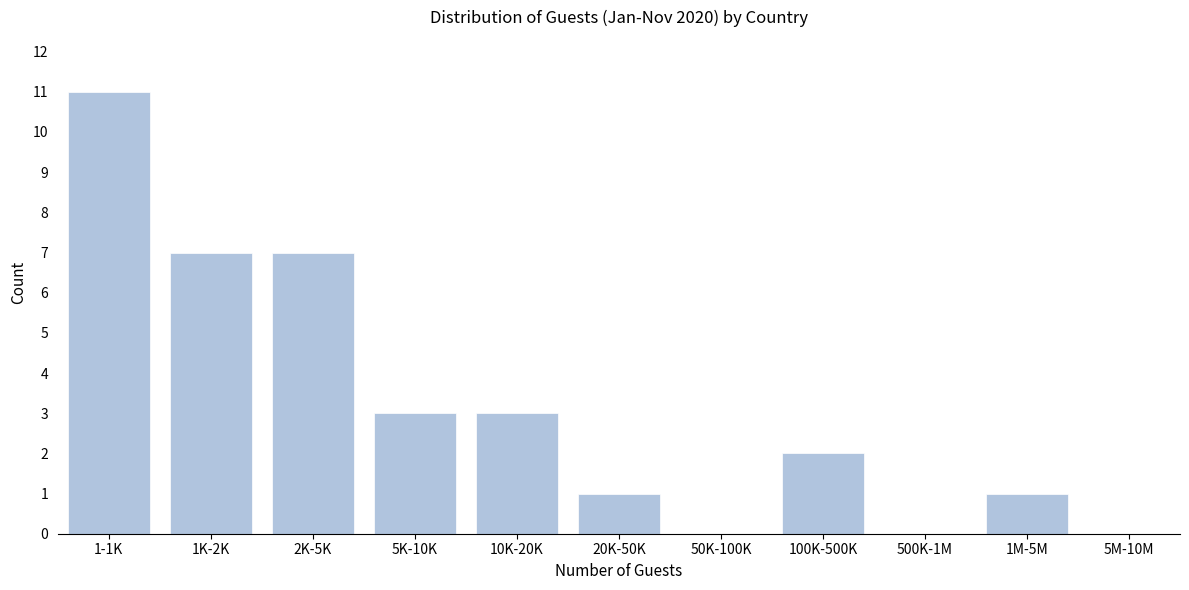

Reading left to right, extract all data points from this chart.

1-1K=11	1K-2K=7	2K-5K=7	5K-10K=3	10K-20K=3	20K-50K=1	50K-100K=0	100K-500K=2	500K-1M=0	1M-5M=1	5M-10M=0